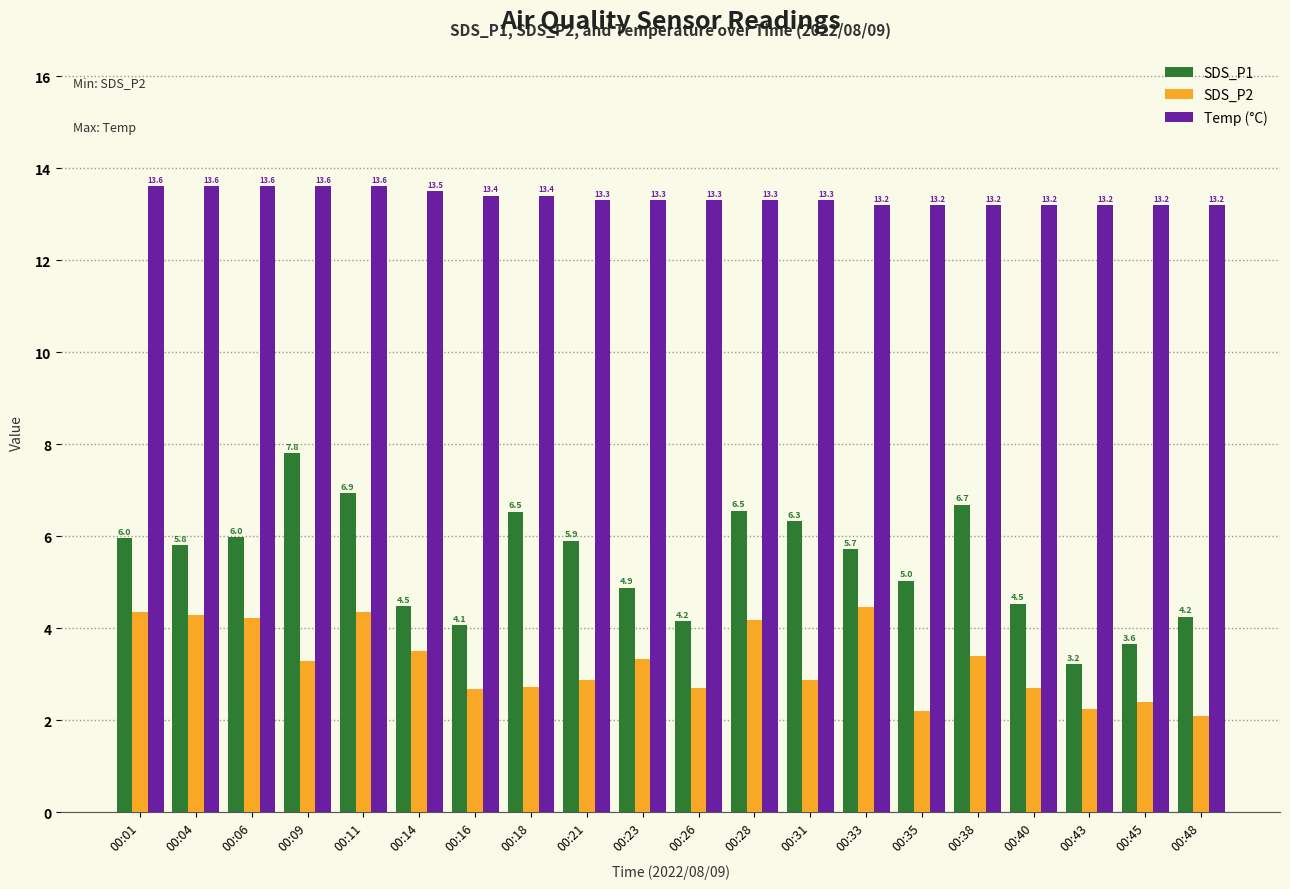

True or false: SDS_P2 has a value of 6.3 at 00:28.

False